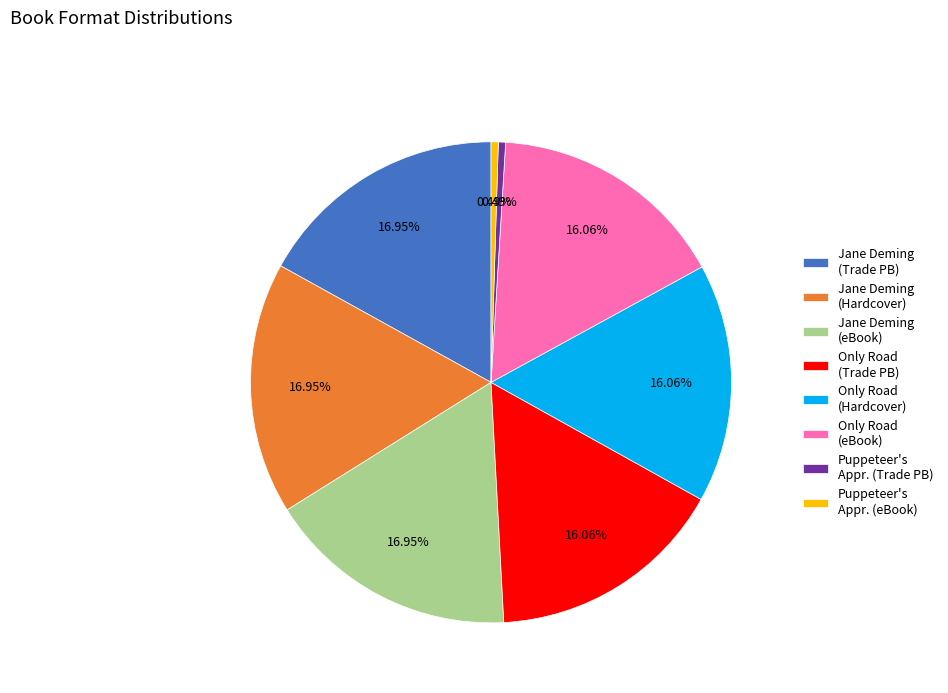

Do Jane Deming (eBook) and Only Road (eBook) together represent more than half of the pie?

No